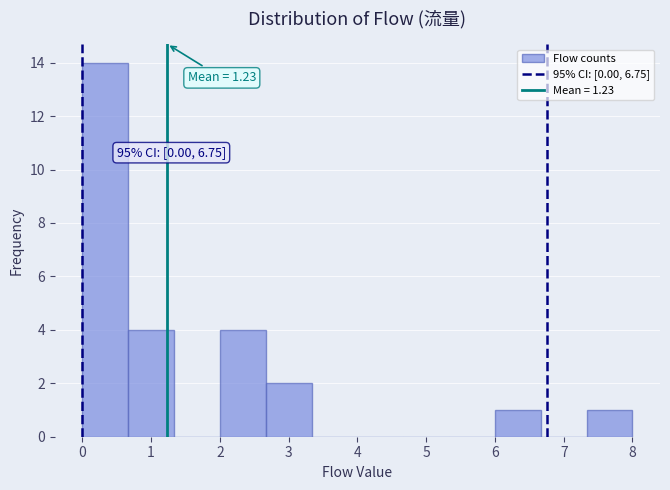

Which range on the x-axis has the tallest bar?

0.0 to 0.7